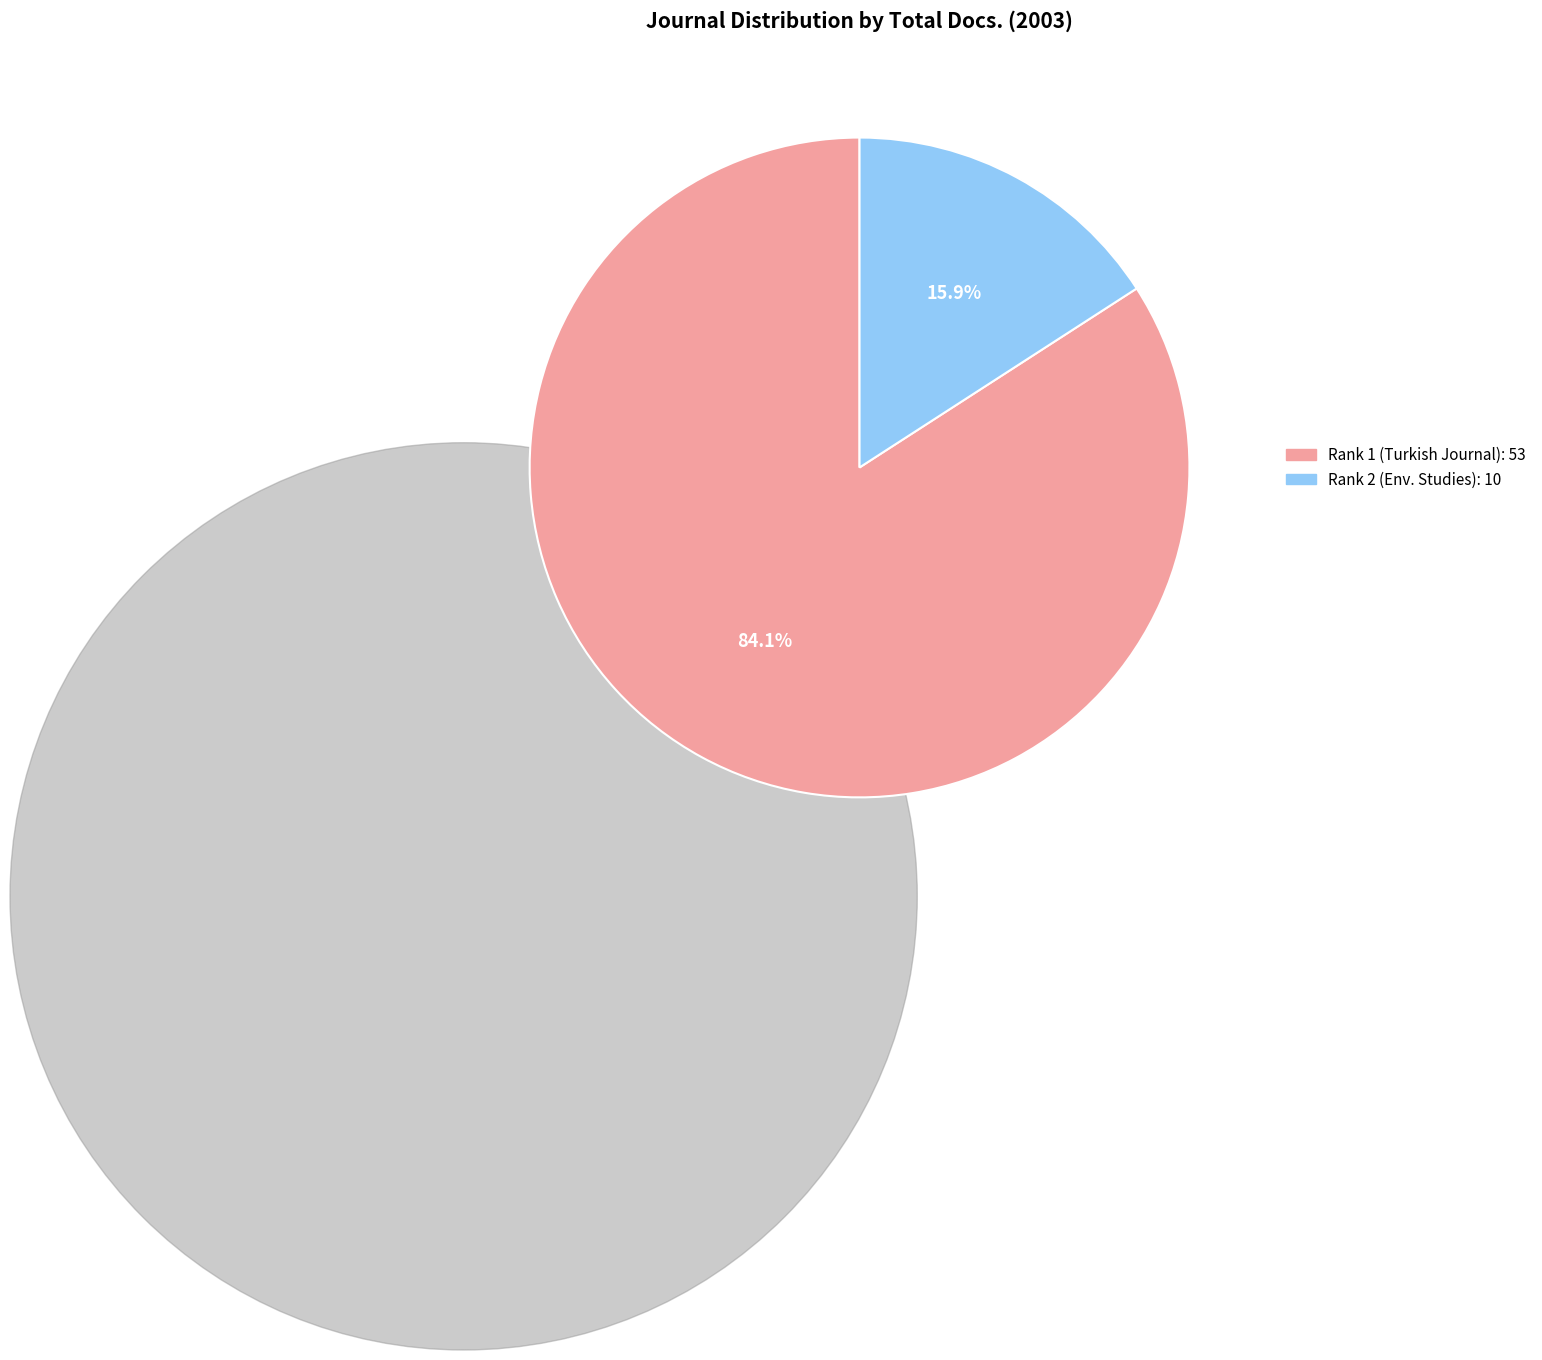

Is there any slice that represents more than half of the pie?

Yes